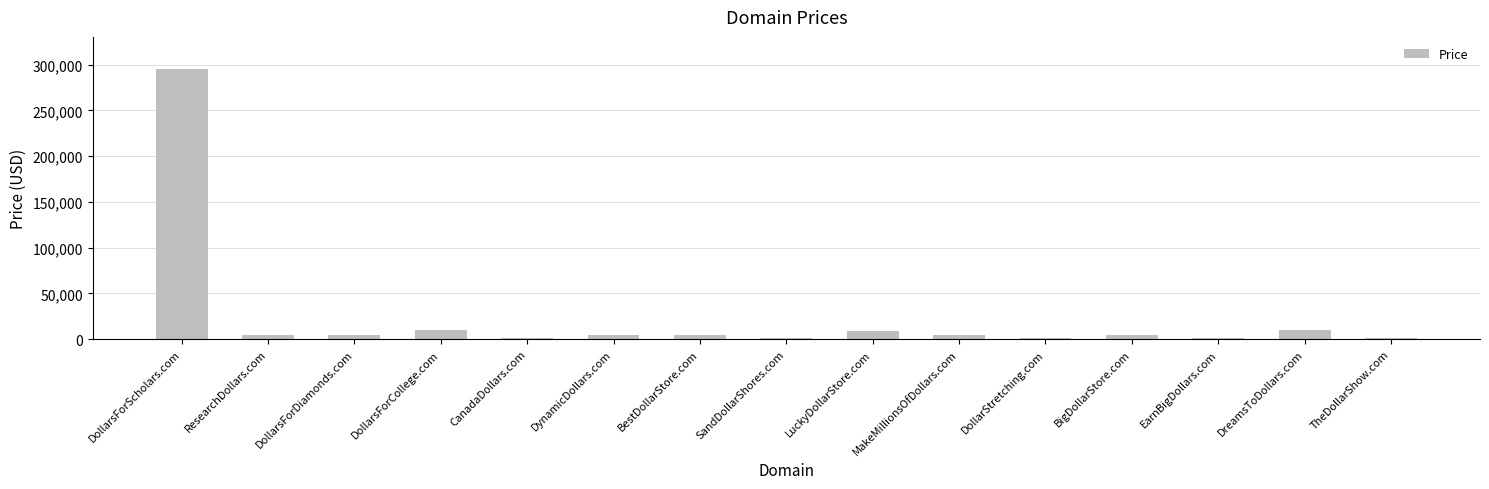

Does the chart contain stacked bars?

No